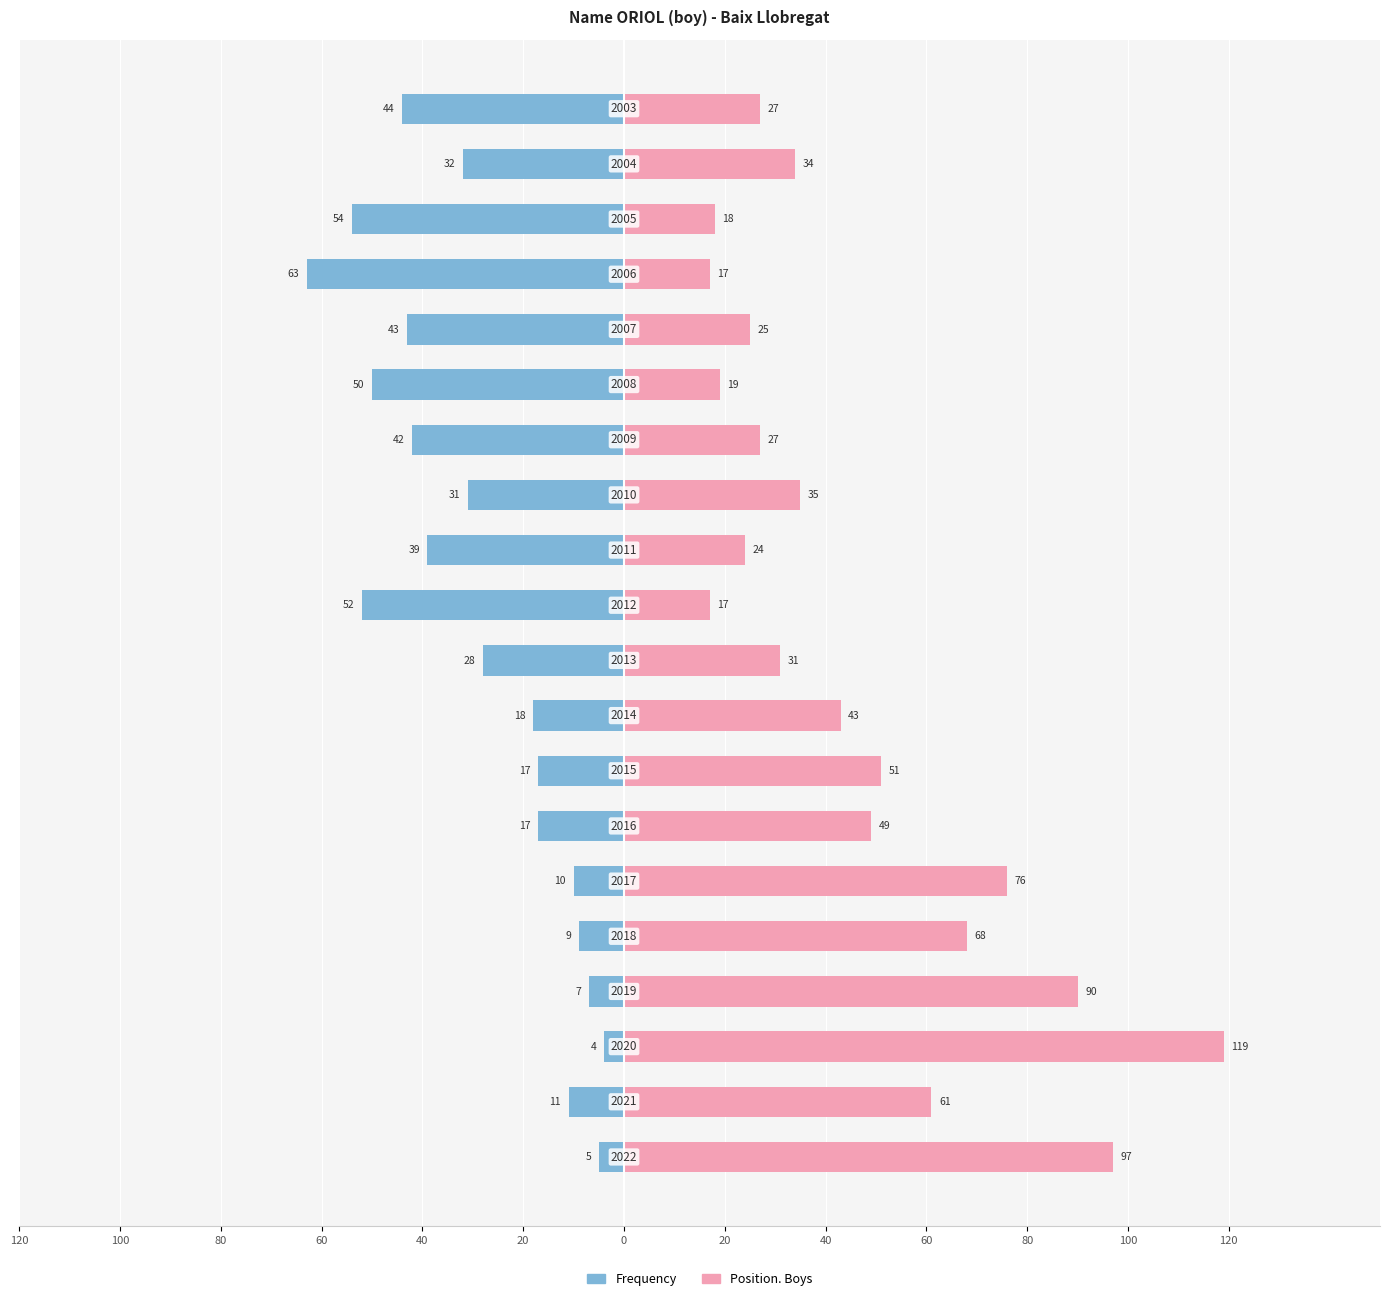

What are all the series names shown in the legend?

Frequency, Position. Boys